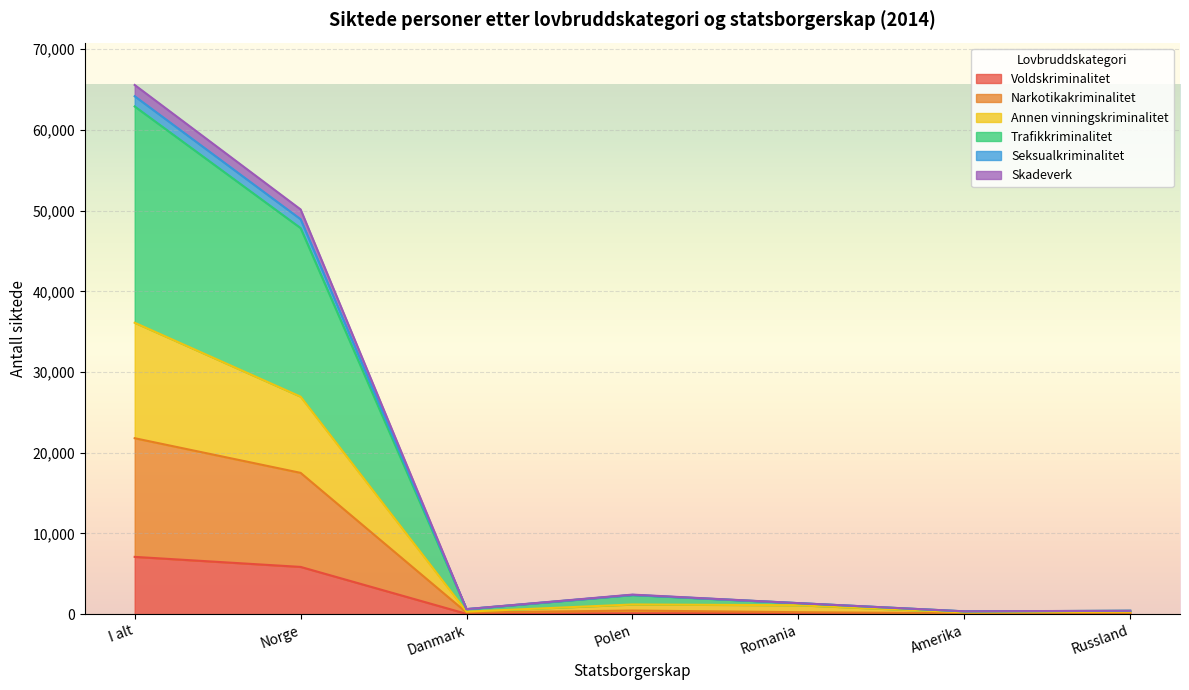

What is the value of the Narkotikakriminalitet point at the 3rd from the left?

203